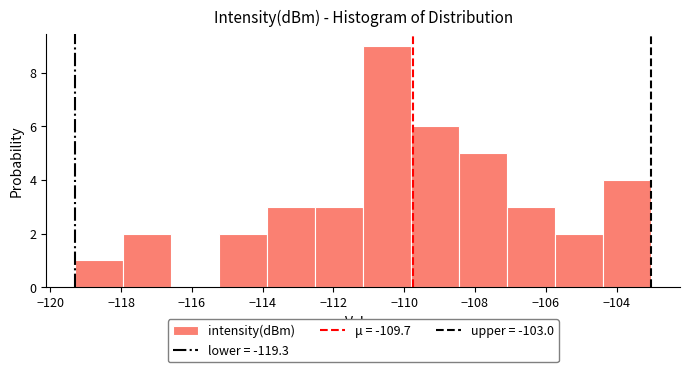

Reading left to right, list every bar in this chart as the range it spans on the x-axis followed by its height. Neither the bar edges nor the heights are printed on the chart, so give them approximately, as read against the axes.

-119.4 to -118.0: 1
-118.0 to -116.6: 2
-116.6 to -115.2: 0
-115.2 to -113.8: 2
-113.8 to -112.6: 3
-112.6 to -111.2: 3
-111.2 to -109.8: 9
-109.8 to -108.4: 6
-108.4 to -107.0: 5
-107.0 to -105.8: 3
-105.8 to -104.4: 2
-104.4 to -103.0: 4